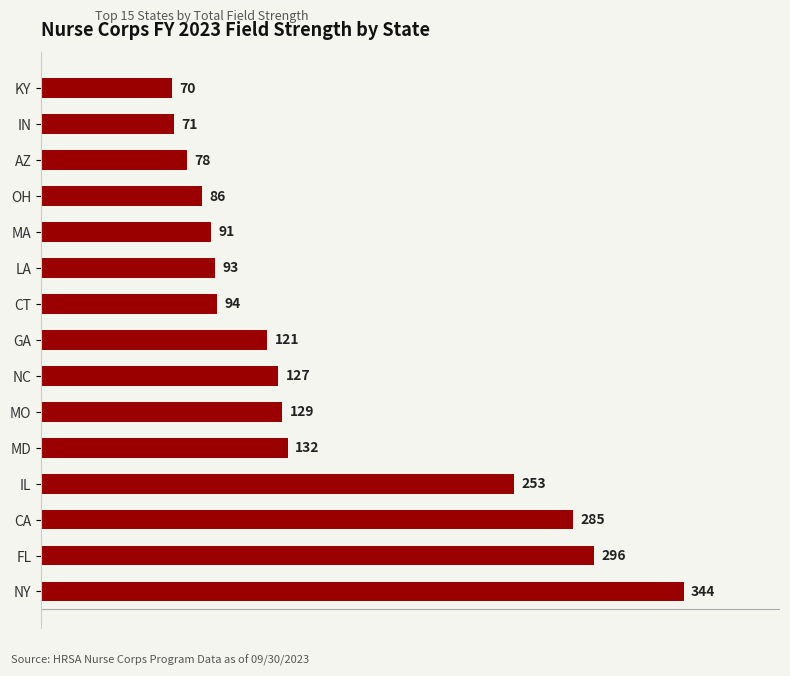

What is the smallest value displayed?

70